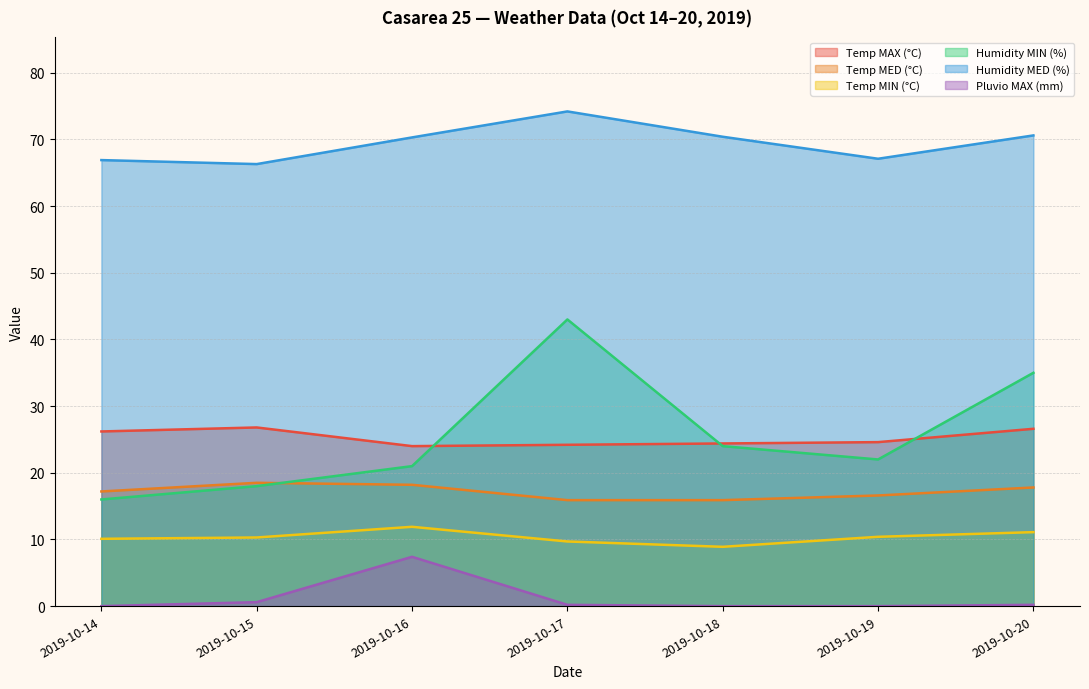

Read the Temp MIN (°C) value at 2019-10-16.

11.9